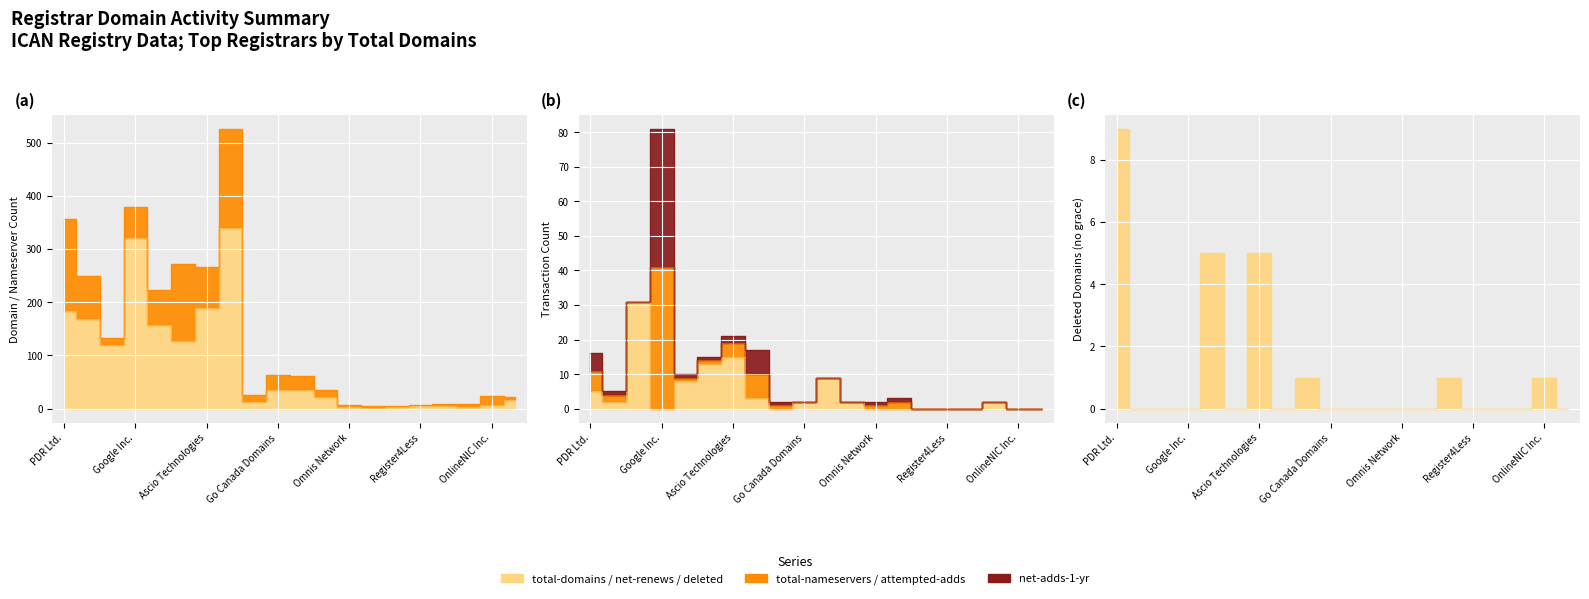

How many lines are shown in the chart?

3